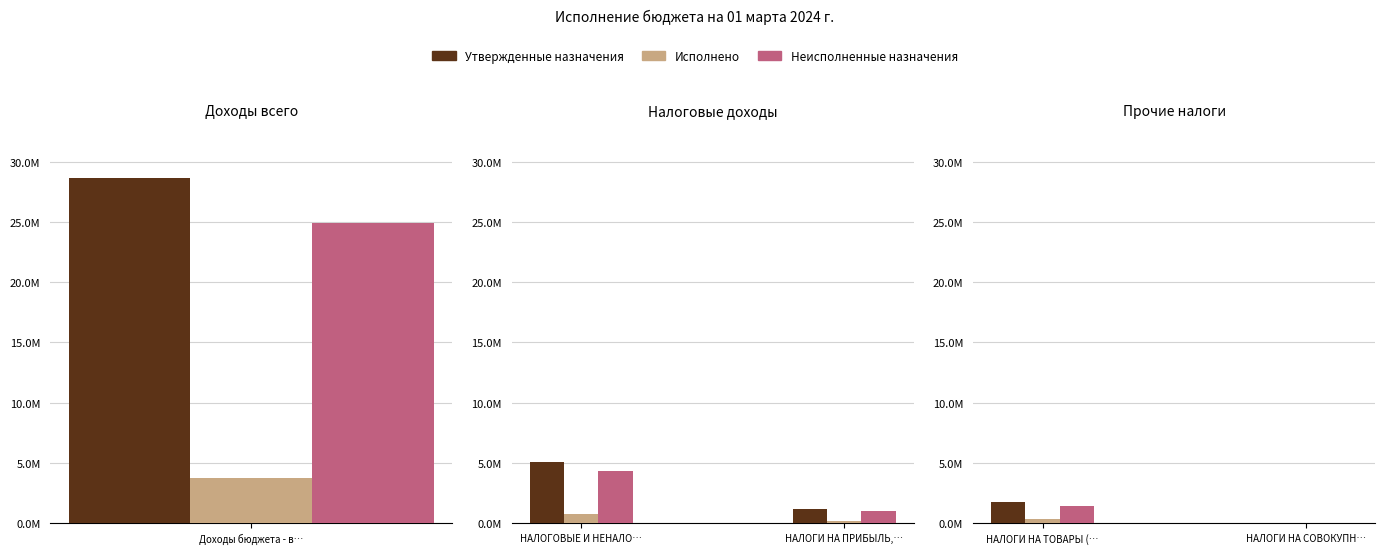

List the series in order of their overall mean, lowest first.

Исполнено, Неисполненные назначения, Утвержденные назначения